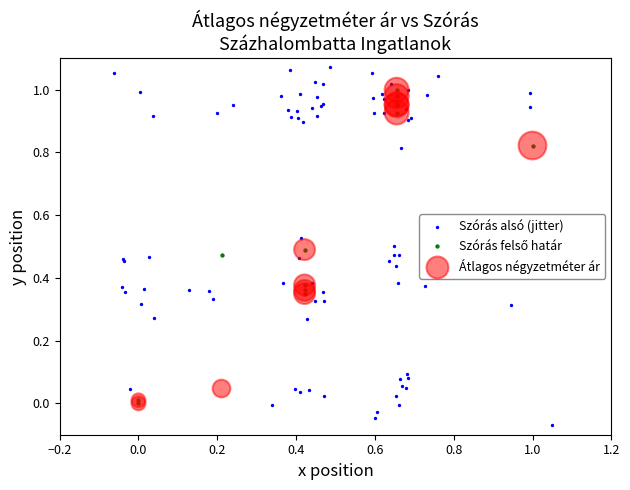

Which series reaches the maximum Y coordinate?

Szórás alsó (jitter)